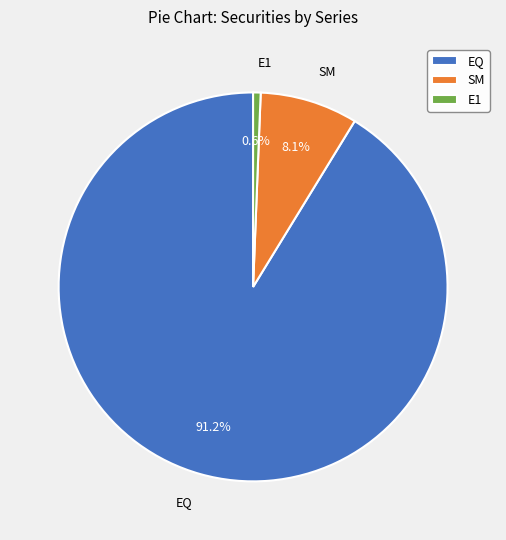

To the nearest percent, what is the difference between the EQ and E1 slice percentages?

91%